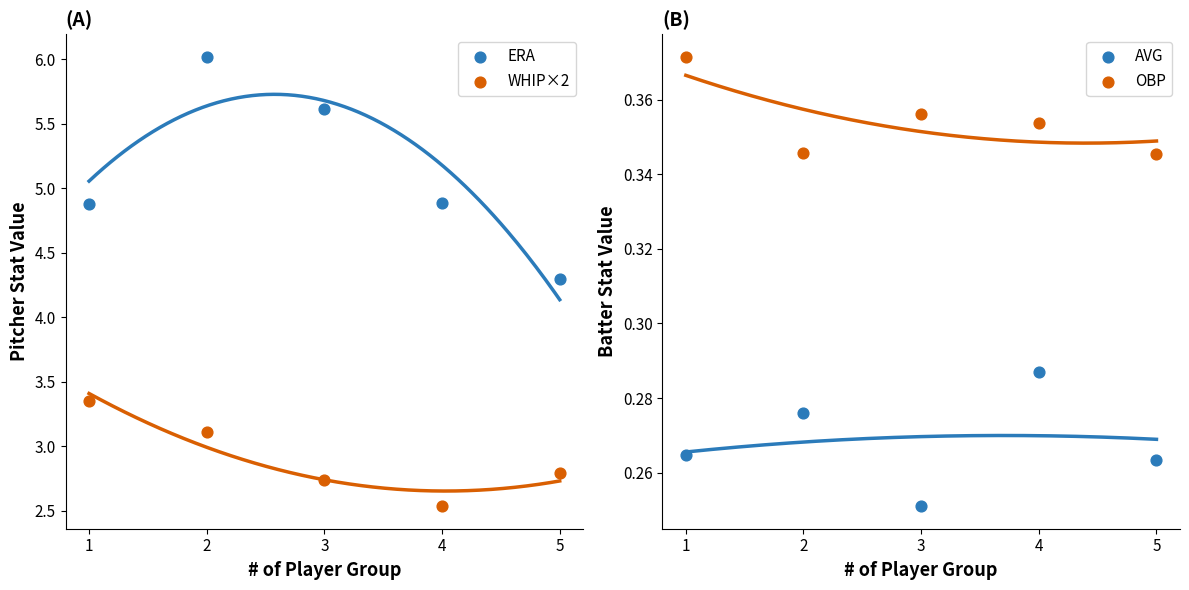

Which series has the largest total across all categories?

ERA